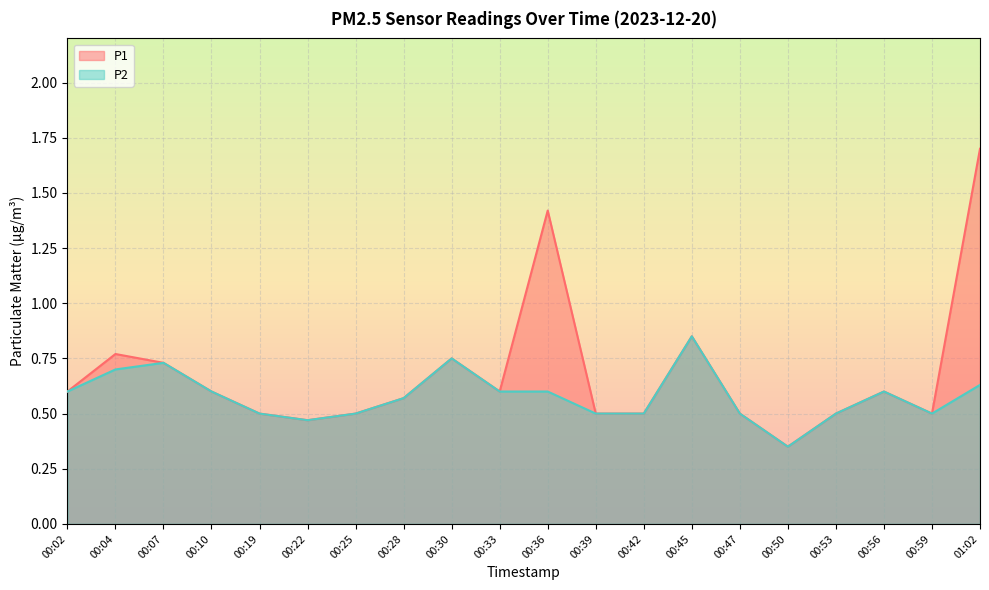

Which series has the largest range (max minus min)?

P1